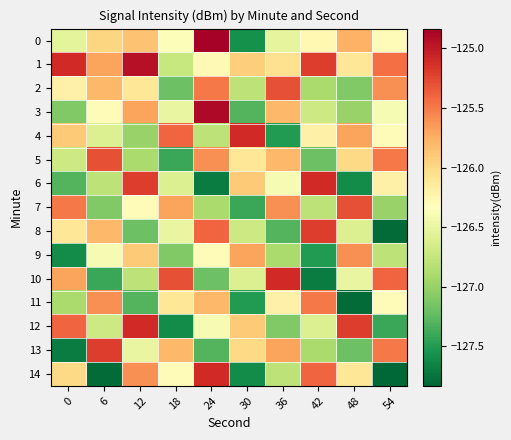

Reading left to right, list all the values displayed in this chart.

0: 0=-126.5	6=-126.0	12=-125.9	18=-126.4	24=-124.9	30=-127.6	36=-126.5	42=-126.3	48=-125.8	54=-126.3
1: 0=-125.1	6=-125.7	12=-124.9	18=-126.7	24=-126.3	30=-125.9	36=-126.1	42=-125.2	48=-126.1	54=-125.5
2: 0=-126.2	6=-125.8	12=-126.1	18=-127.2	24=-125.5	30=-126.8	36=-125.3	42=-126.9	48=-127.1	54=-125.6
3: 0=-127.1	6=-126.3	12=-125.7	18=-126.5	24=-124.9	30=-127.3	36=-125.8	42=-126.7	48=-127.0	54=-126.4
4: 0=-125.9	6=-126.6	12=-127.0	18=-125.4	24=-126.8	30=-125.1	36=-127.5	42=-126.2	48=-125.7	54=-126.3
5: 0=-126.7	6=-125.3	12=-126.9	18=-127.4	24=-125.6	30=-126.1	36=-125.8	42=-127.2	48=-126.0	54=-125.5
6: 0=-127.3	6=-126.8	12=-125.2	18=-126.6	24=-127.7	30=-125.9	36=-126.4	42=-125.1	48=-127.6	54=-126.2
7: 0=-125.5	6=-127.1	12=-126.3	18=-125.7	24=-126.9	30=-127.4	36=-125.6	42=-126.8	48=-125.3	54=-127.0
8: 0=-126.1	6=-125.8	12=-127.2	18=-126.5	24=-125.4	30=-126.7	36=-127.3	42=-125.2	48=-126.6	54=-127.8
9: 0=-127.6	6=-126.4	12=-125.9	18=-127.1	24=-126.3	30=-125.7	36=-126.9	42=-127.5	48=-125.6	54=-126.8
10: 0=-125.7	6=-127.4	12=-126.8	18=-125.3	24=-127.2	30=-126.6	36=-125.1	42=-127.7	48=-126.5	54=-125.4
11: 0=-126.9	6=-125.6	12=-127.3	18=-126.1	24=-125.8	30=-127.5	36=-126.2	42=-125.5	48=-127.8	54=-126.3
12: 0=-125.4	6=-126.7	12=-125.1	18=-127.6	24=-126.4	30=-125.9	36=-127.1	42=-126.6	48=-125.2	54=-127.4
13: 0=-127.7	6=-125.2	12=-126.5	18=-125.8	24=-127.3	30=-126.0	36=-125.7	42=-126.9	48=-127.2	54=-125.5
14: 0=-126.0	6=-127.8	12=-125.6	18=-126.3	24=-125.1	30=-127.6	36=-126.8	42=-125.4	48=-126.1	54=-127.9